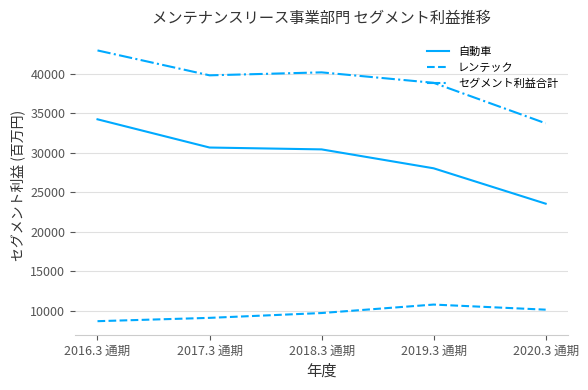

True or false: 自動車 and セグメント利益合計 intersect in this chart.

False